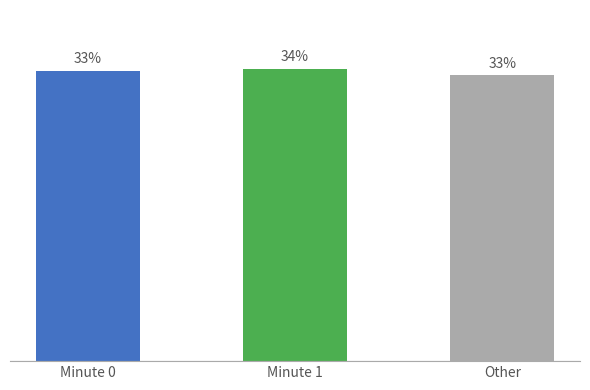

What is the label of the 2nd bar from the right?

Minute 1